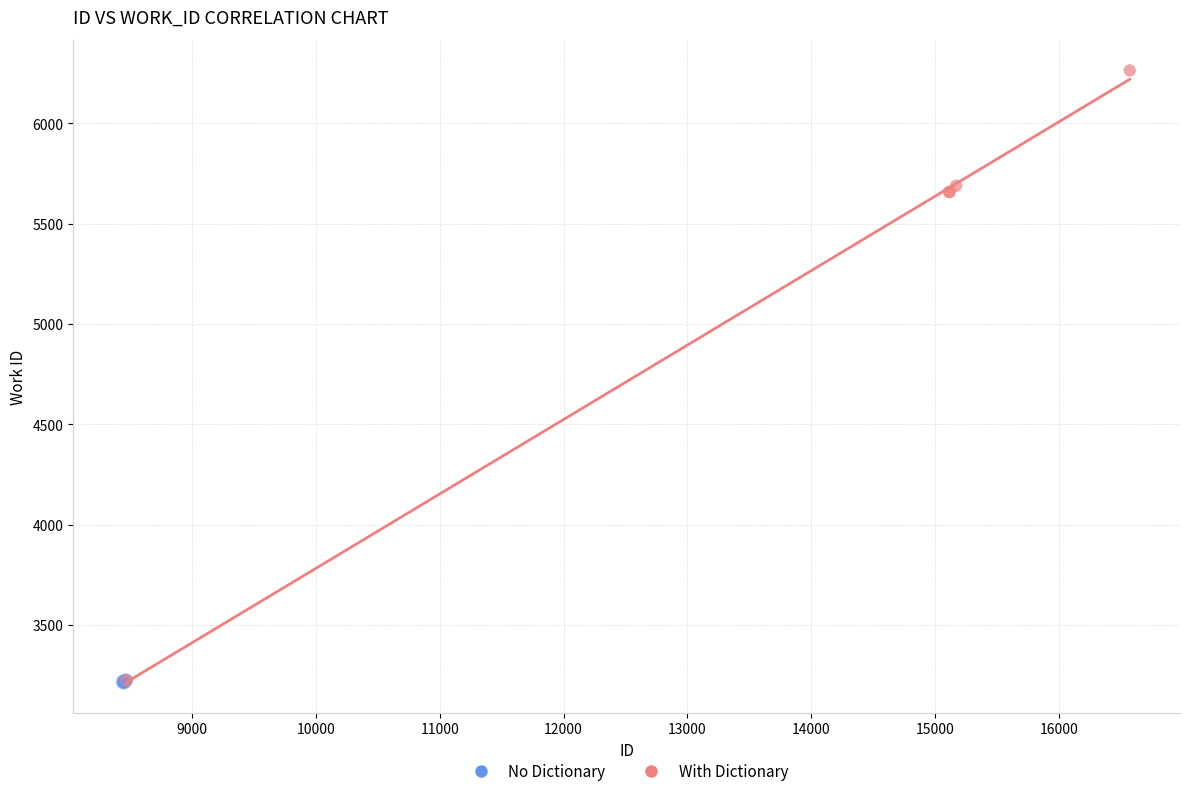

Which series contains the highest Y value?

With Dictionary